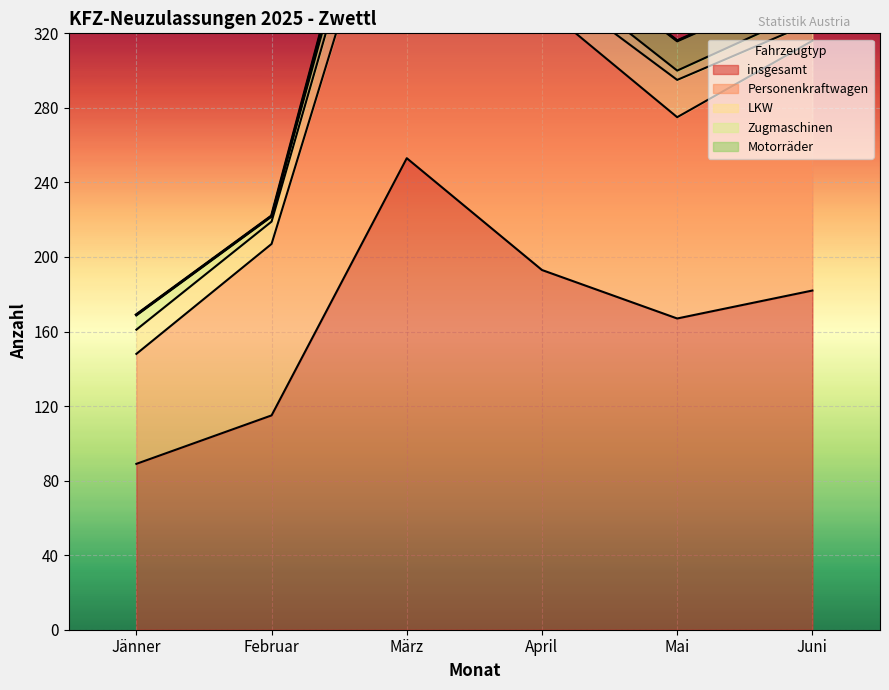

Between März and Juni, which series saw the biggest shift?

insgesamt